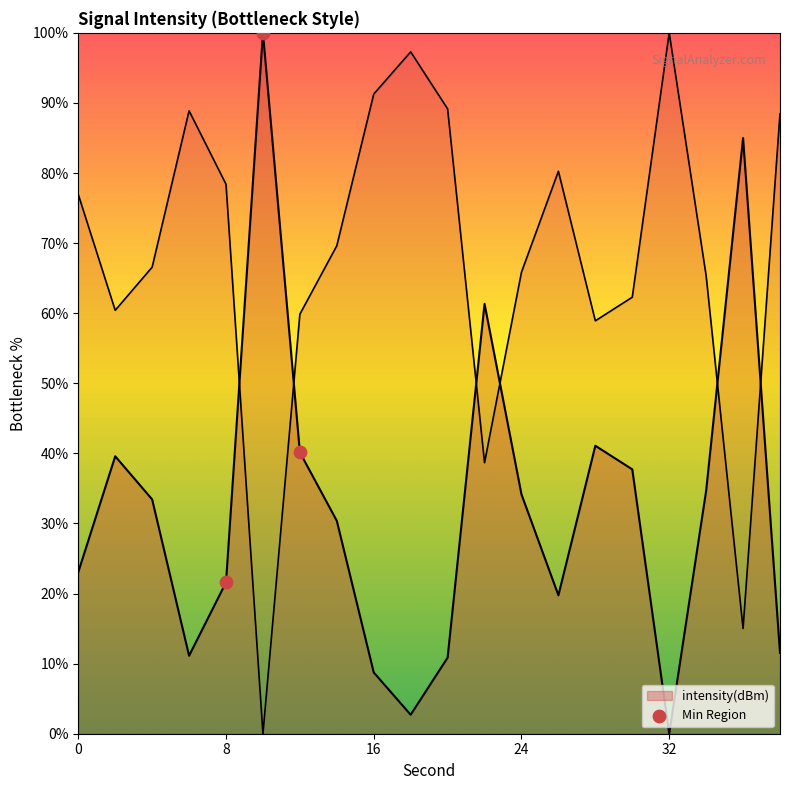

Approximately how many times larger is the value at 22 compared to 36?

0.7